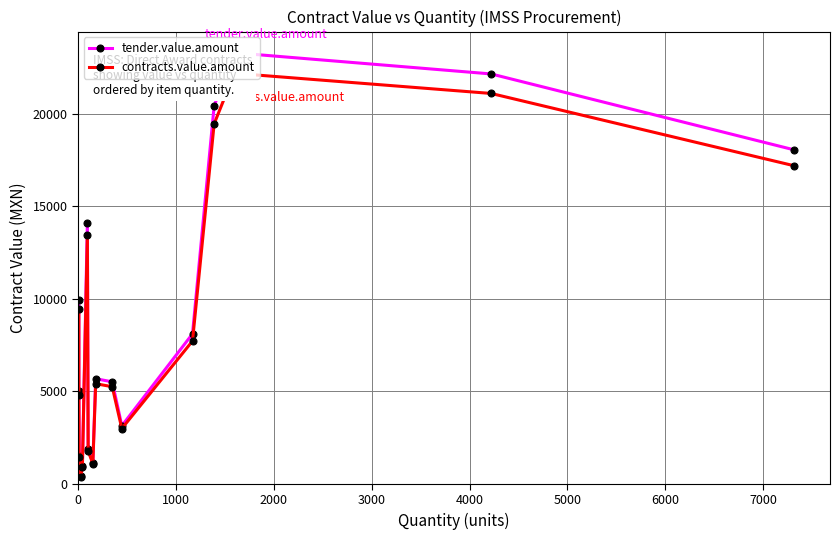

True or false: tender.value.amount and contracts.value.amount intersect in this chart.

False